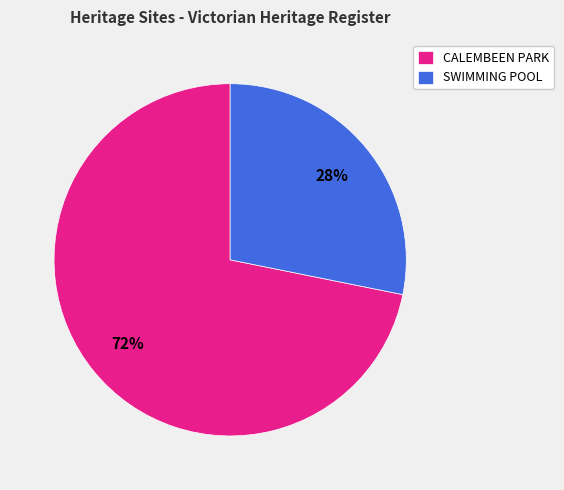

Is the sum of SWIMMING POOL and CALEMBEEN PARK greater than half?

Yes